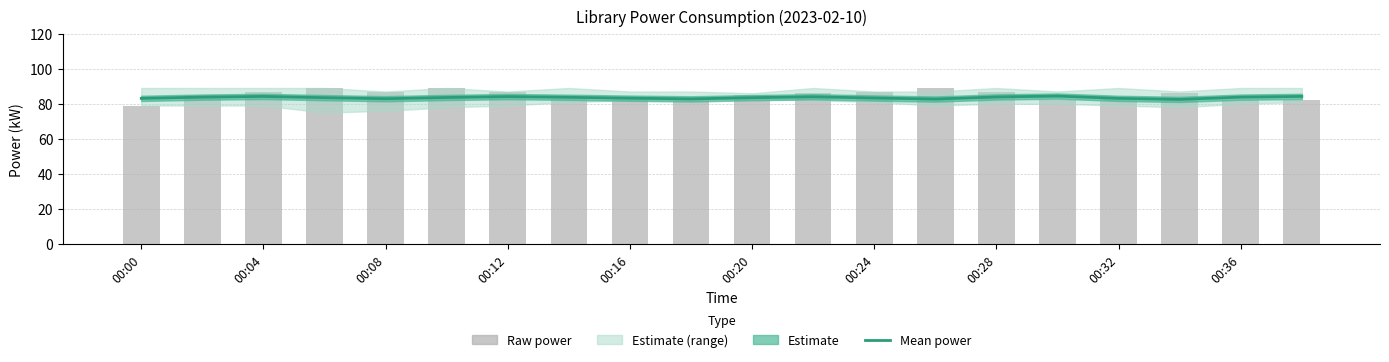

What is the value of the Raw power bar at the 2nd from the left?

85.0